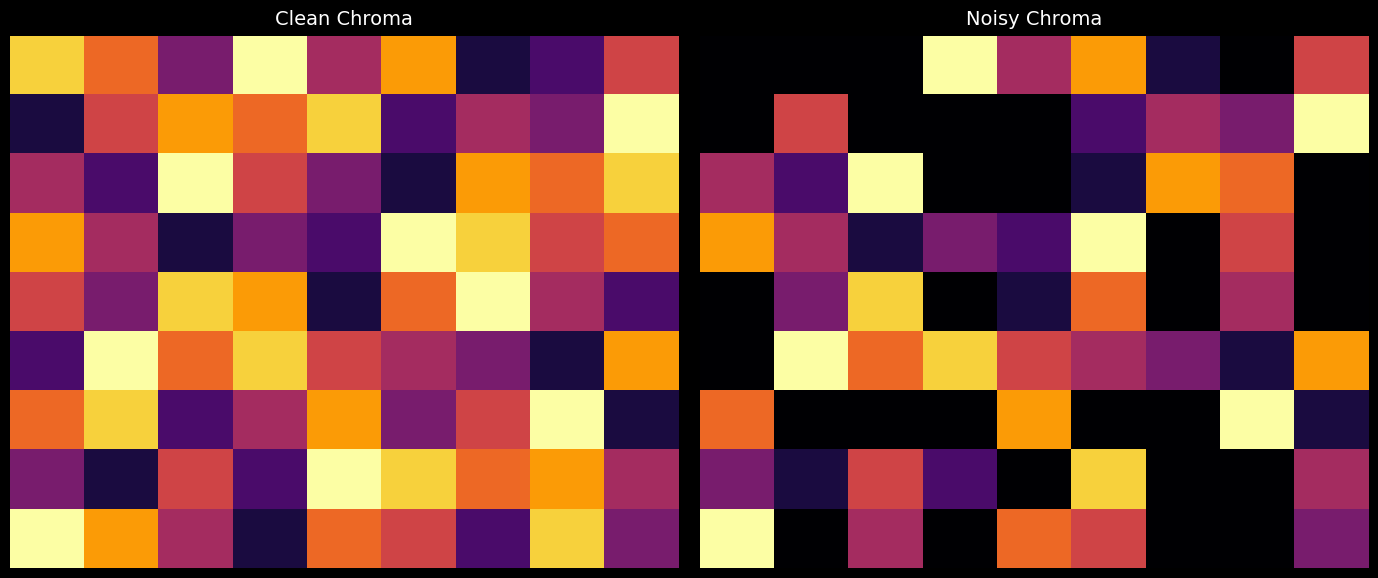

What is the difference between the highest and lowest values at 4?

7